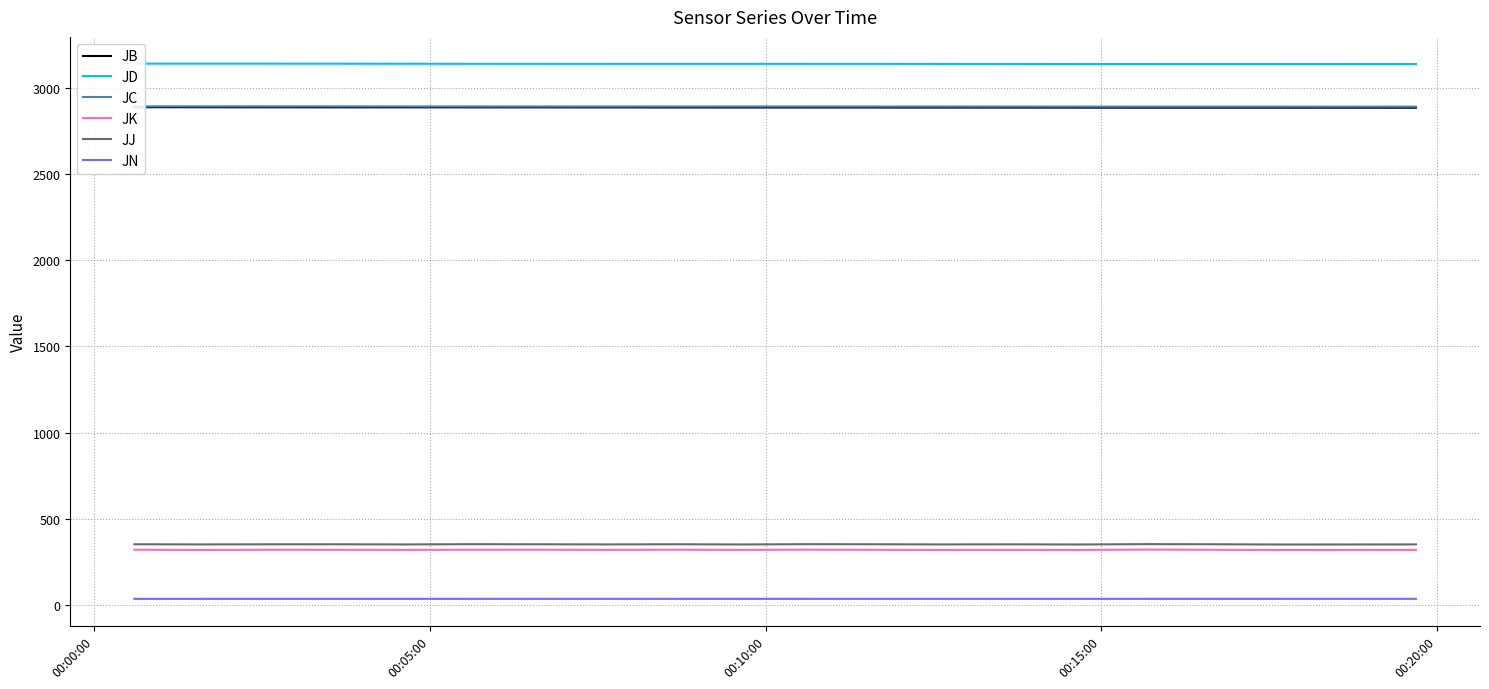

What is the average value of the JJ series?

350.1